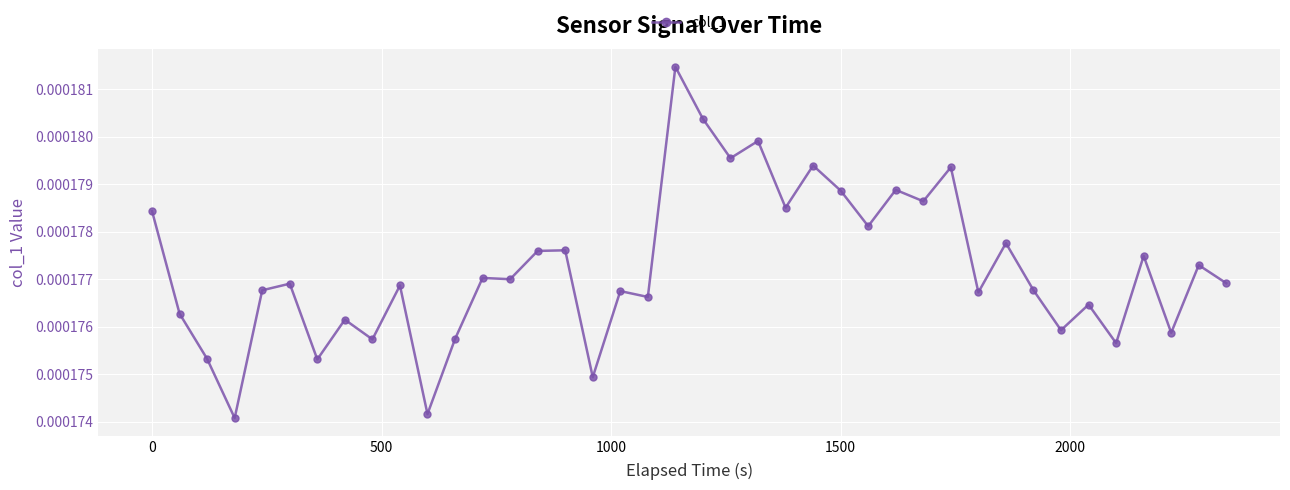

How many values are between 0 and 1?

40